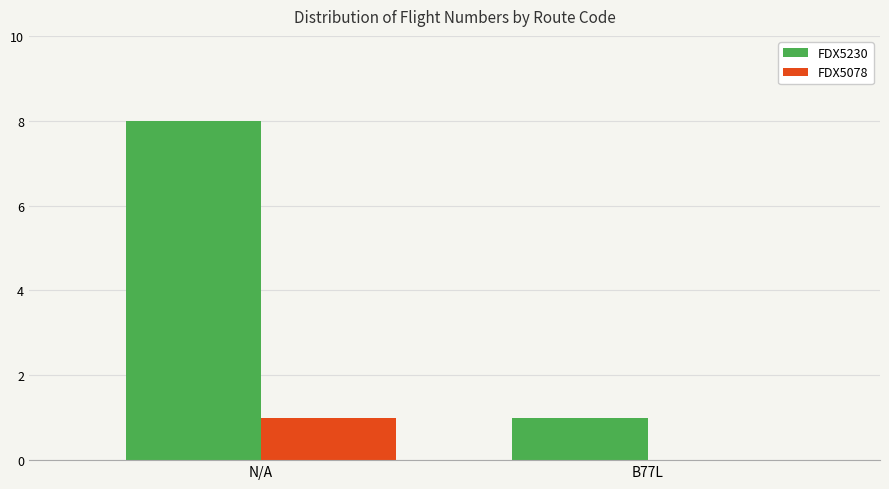

Which series has the largest total across all categories?

FDX5230